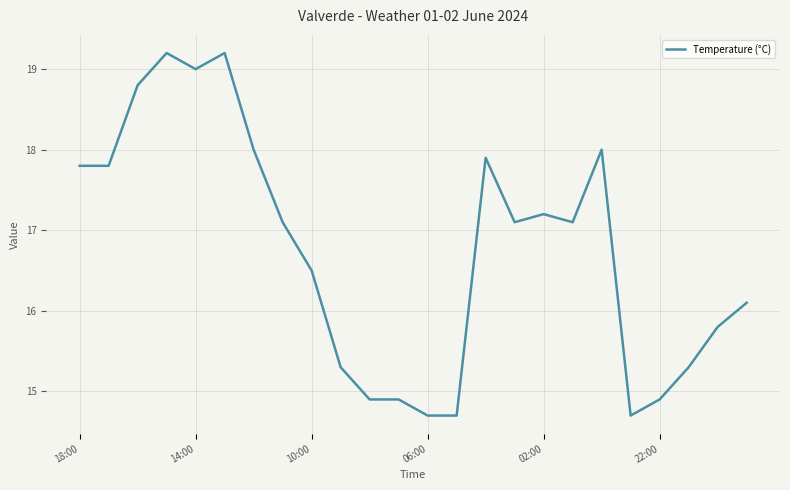

What is the difference between the maximum and minimum values?

4.5